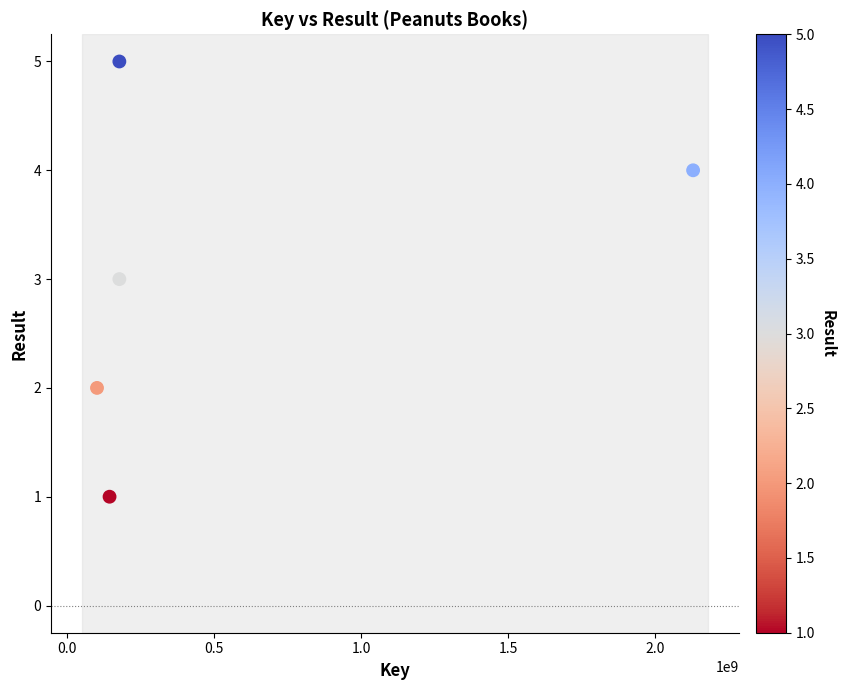

What is the range of Y values (max minus min)?

4